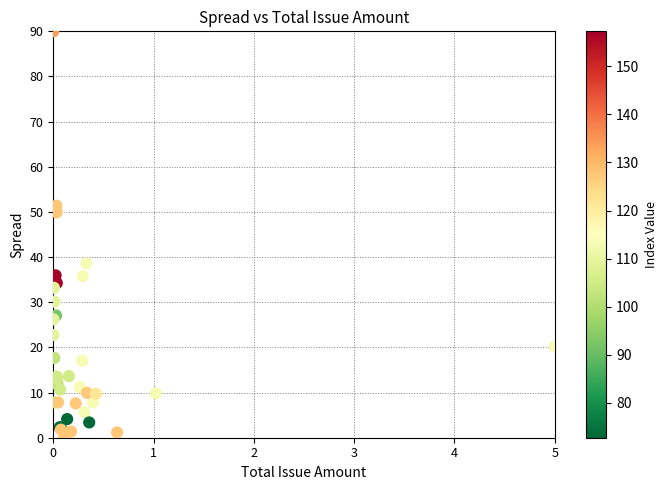

What Y value in the scatter plot is closest to 45?

49.9